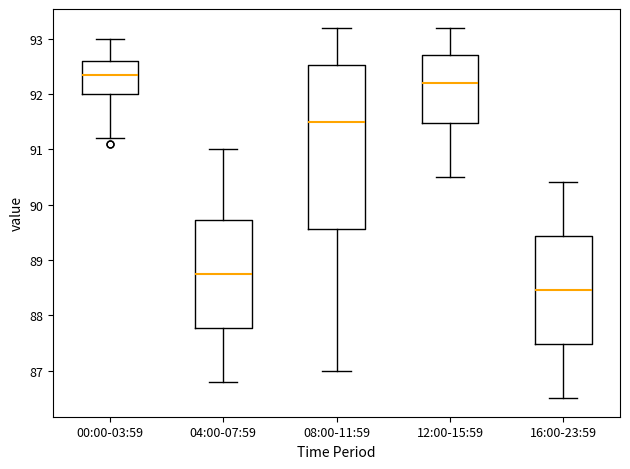

Reading left to right, read every box against the y-axis: the position of its median line, the range the box covers, and the ends of its whiskers. The values are not printed on the chart, so give them approximately, as read against the axis.

00:00-03:59: median 92.4, box 92.0 to 92.6, whiskers 91.2 to 93.0
04:00-07:59: median 88.8, box 87.8 to 89.7, whiskers 86.8 to 91.0
08:00-11:59: median 91.5, box 89.6 to 92.5, whiskers 87.0 to 93.2
12:00-15:59: median 92.2, box 91.5 to 92.7, whiskers 90.5 to 93.2
16:00-23:59: median 88.5, box 87.5 to 89.4, whiskers 86.5 to 90.4